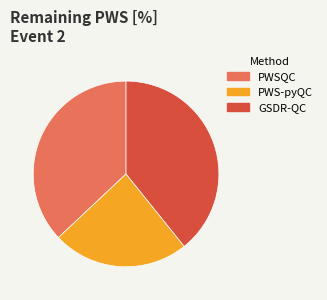

Is GSDR-QC the majority of the pie?

No